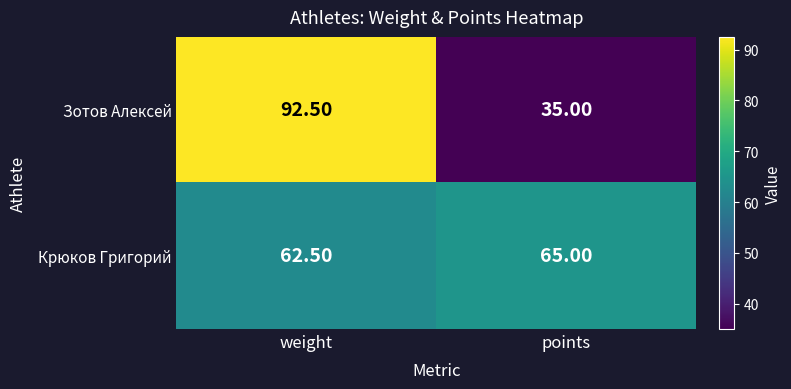

Rank the categories by Зотов Алексей value from lowest to highest.

points, weight